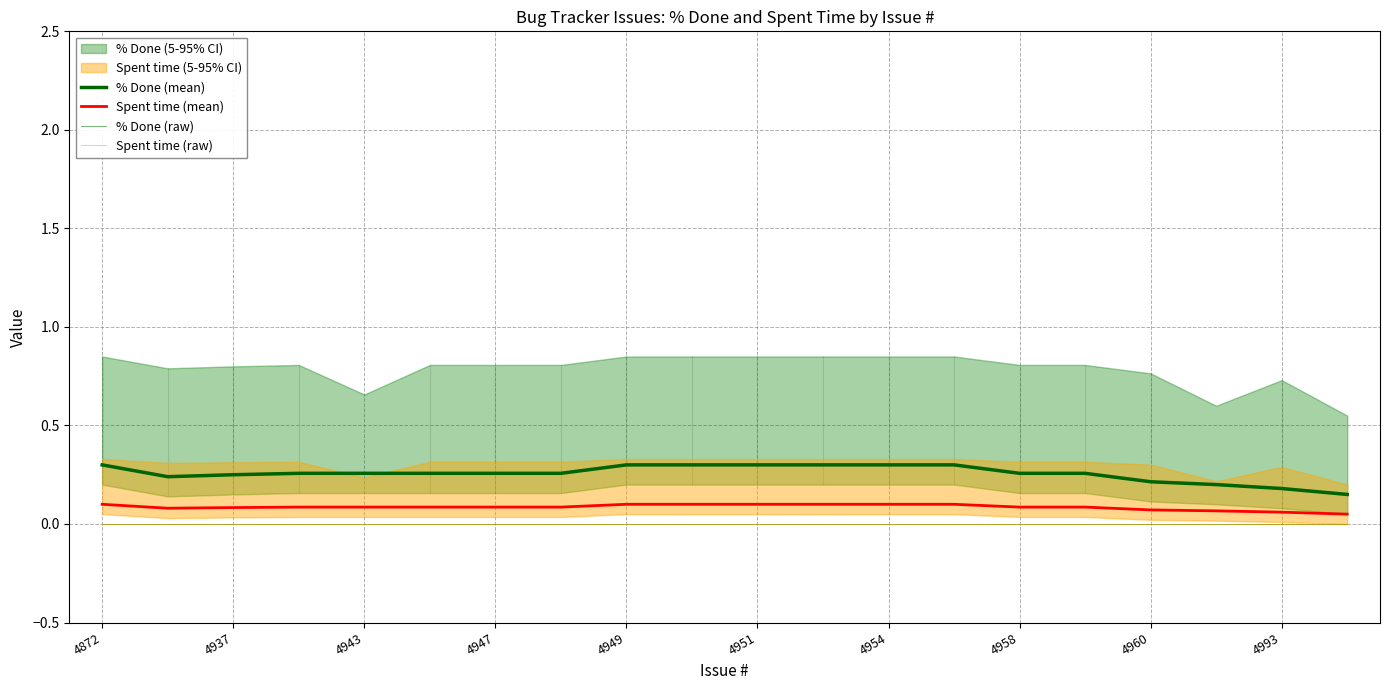

True or false: % Done (mean) and Spent time (raw) cross at least once.

False